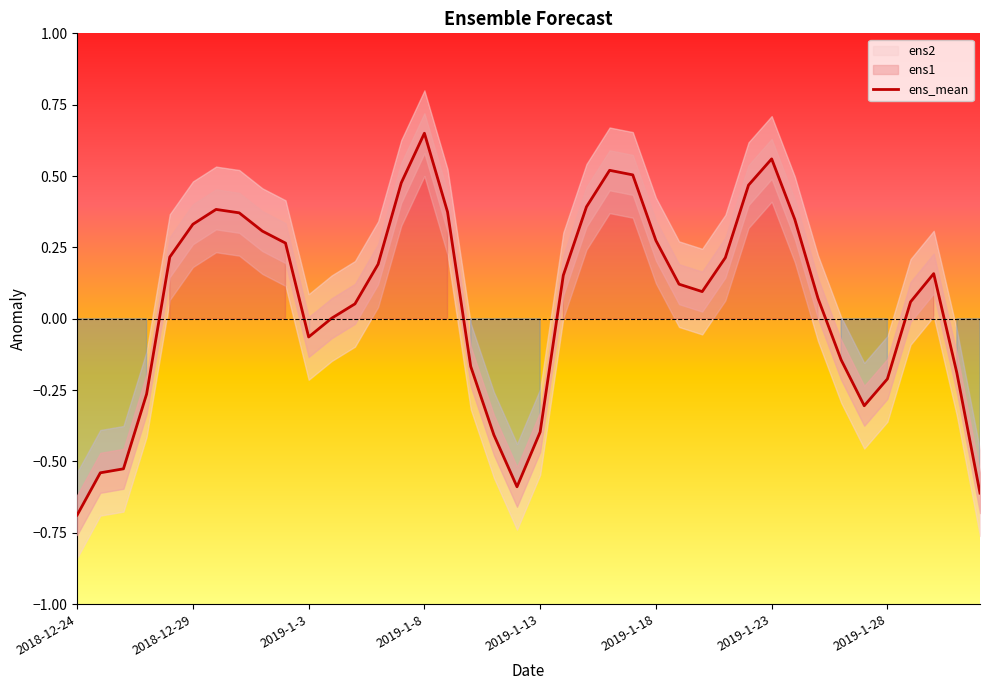

Which category has the lowest value in the ens_mean series?

2018-12-24